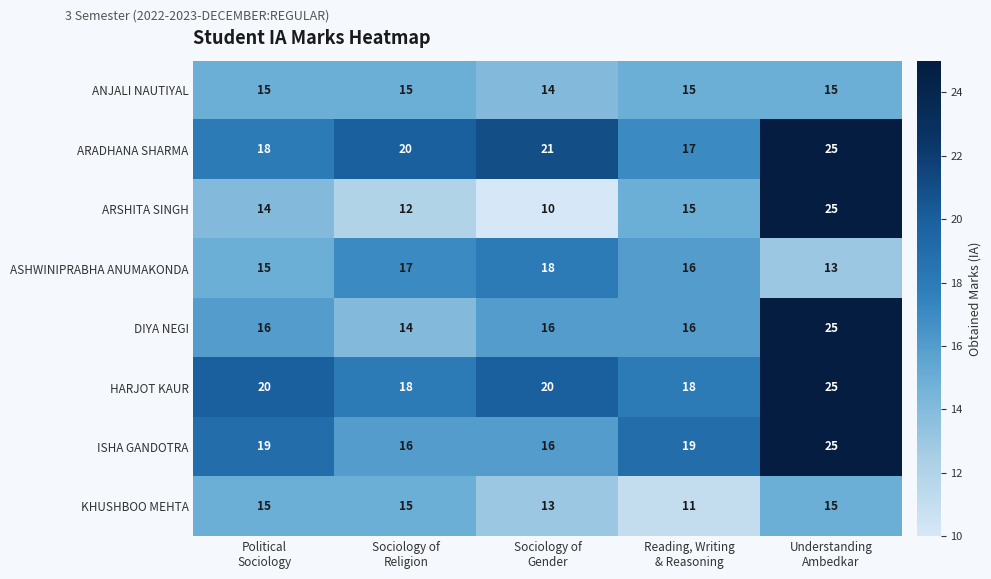

Count the ASHWINIPRABHA ANUMAKONDA values in the range 15 to 17.

3